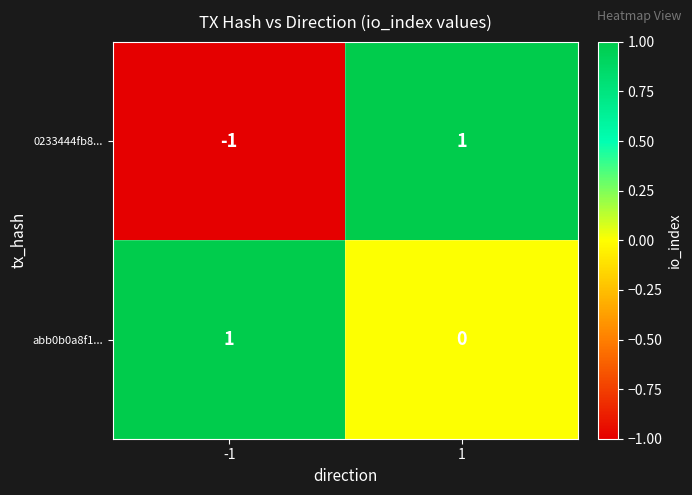

Rank the series at 1 from highest to lowest value.

0233444fb8..., abb0b0a8f1...